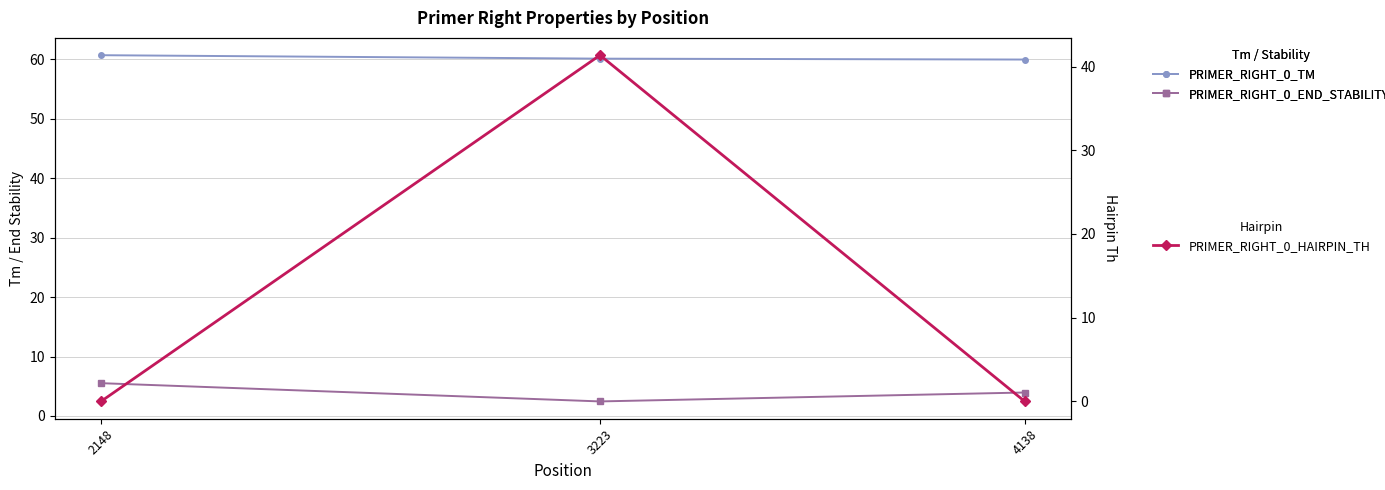

List the series in order of their overall mean, highest first.

PRIMER_RIGHT_0_TM, PRIMER_RIGHT_0_HAIRPIN_TH, PRIMER_RIGHT_0_END_STABILITY